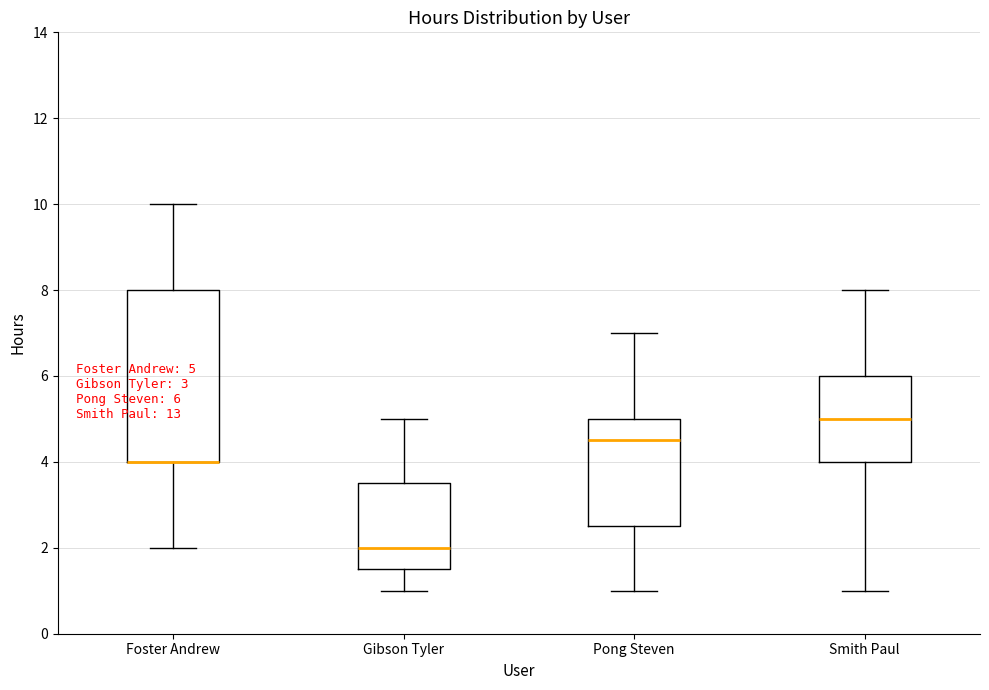

Which box is the tallest, from its lower edge to its upper edge?

Foster Andrew